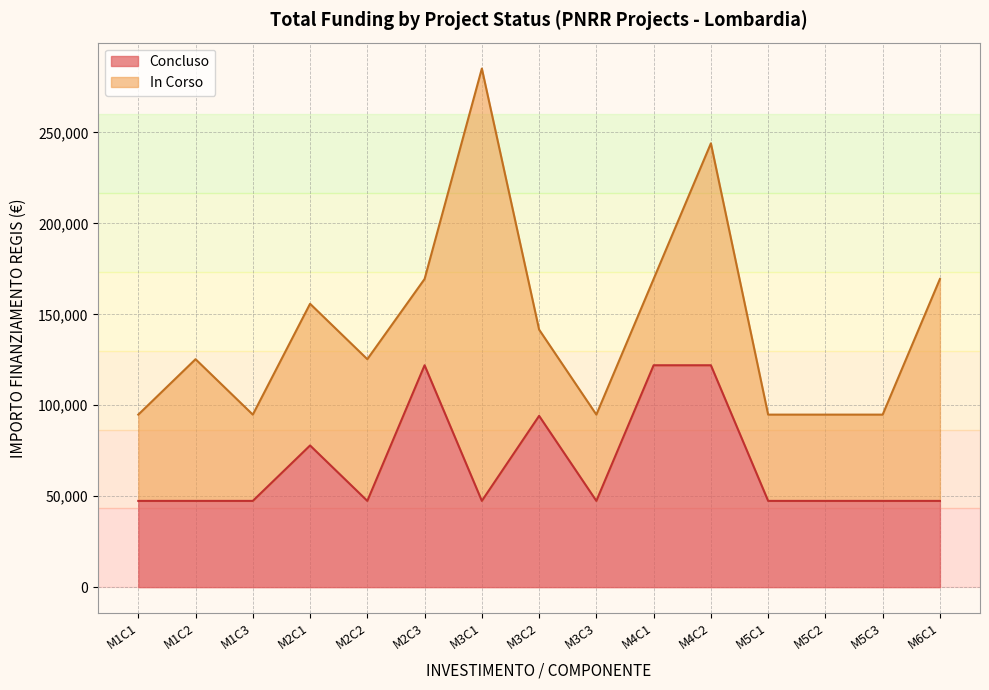

What is the difference between the maximum and minimum values?

74565